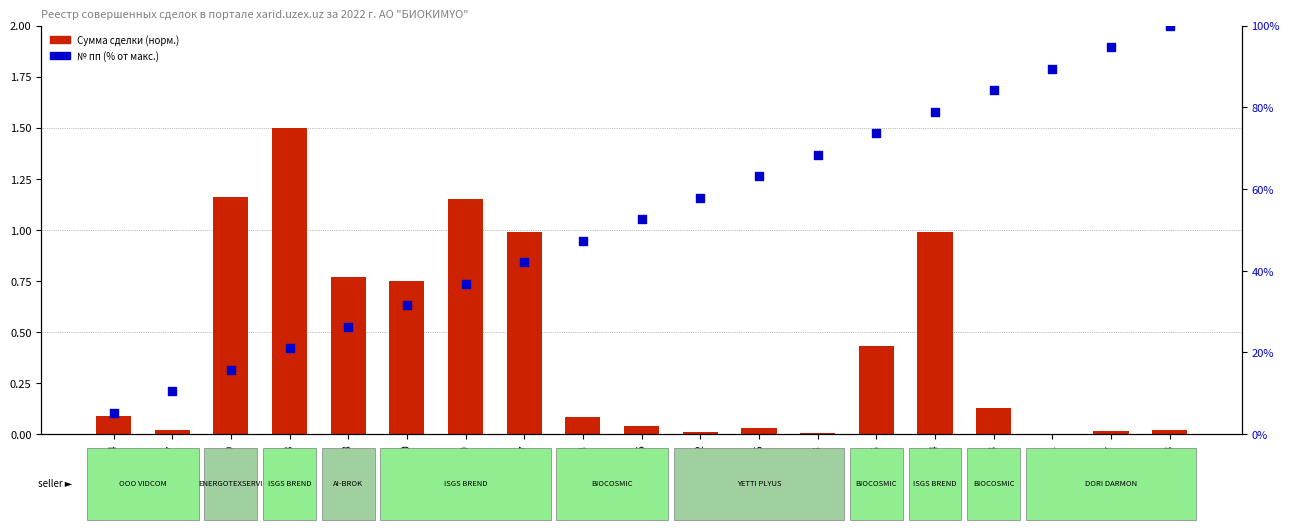

What are all the series names shown in the legend?

Сумма сделки (норм.), № пп (% от макс.)